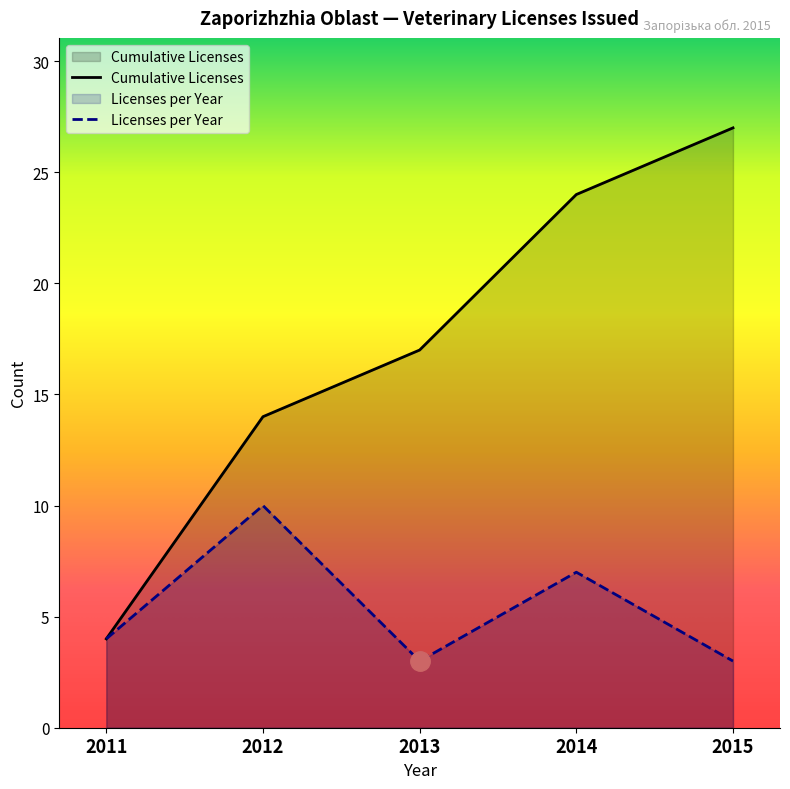

What is the lowest value of the Licenses per Year series?

3